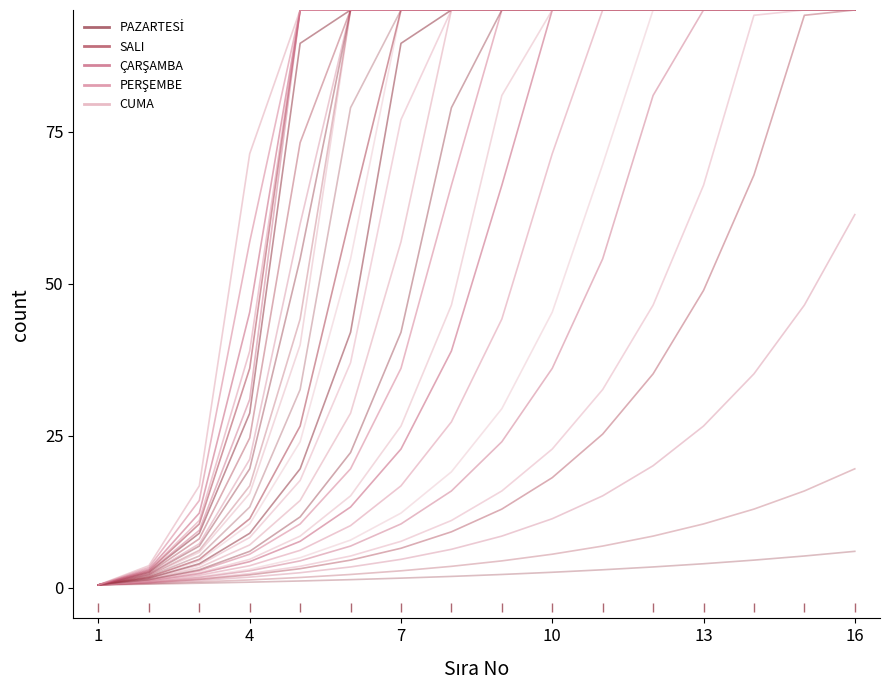

Is the value of PAZARTESİ_0 at 12 greater than the value of SALI_0 at 10?

Yes